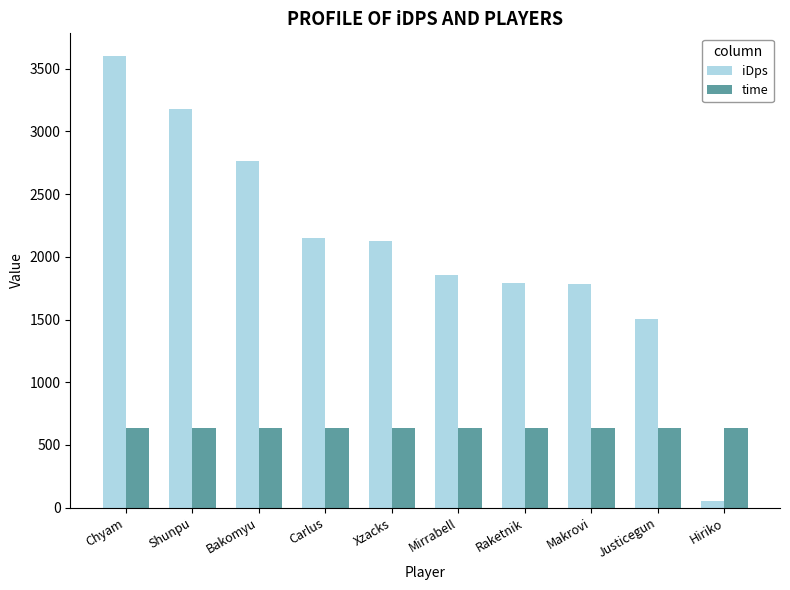

Rank the series by their average value, from highest to lowest.

iDps, time